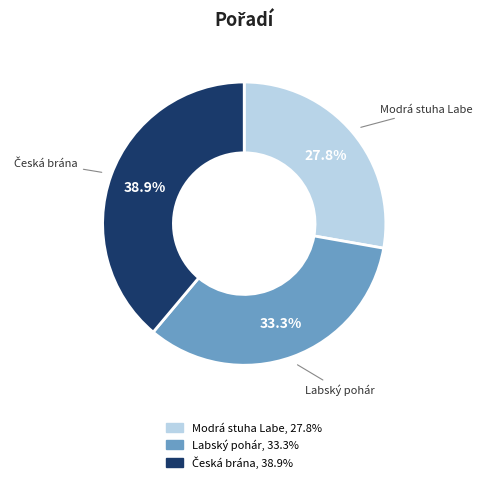

Is there a majority slice in this chart?

No